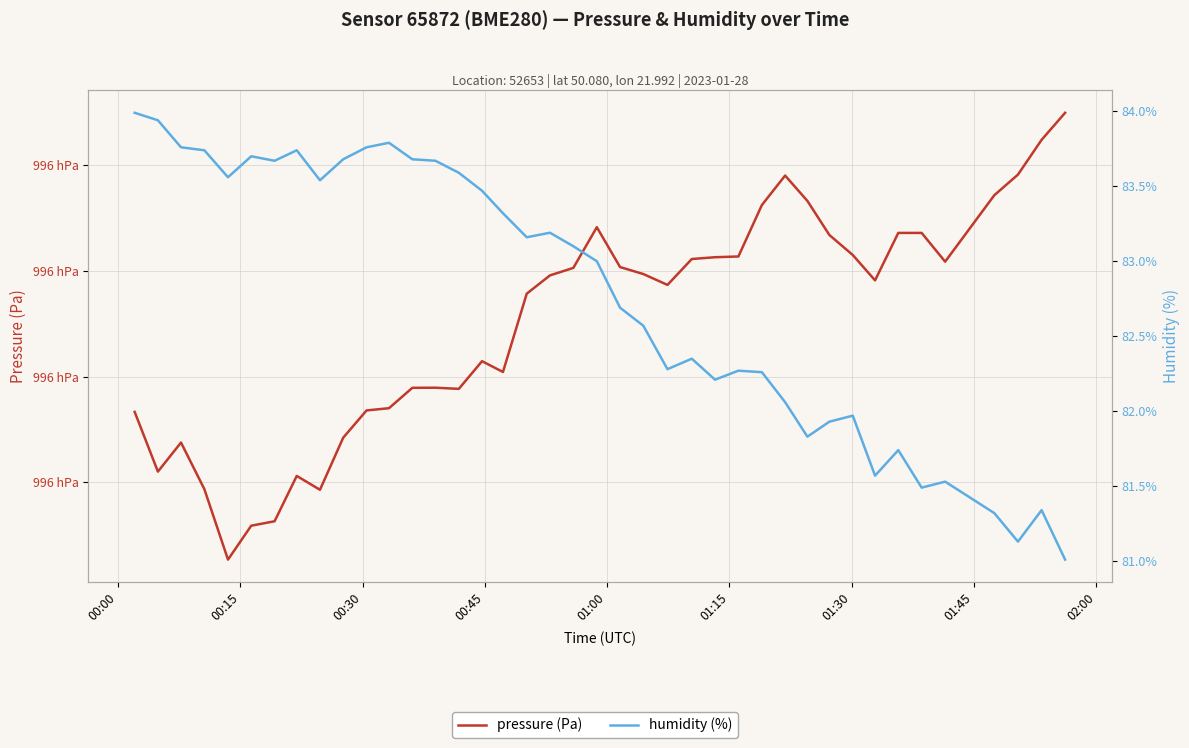

True or false: humidity (%) has more than 1 points higher than both neighbors.

True